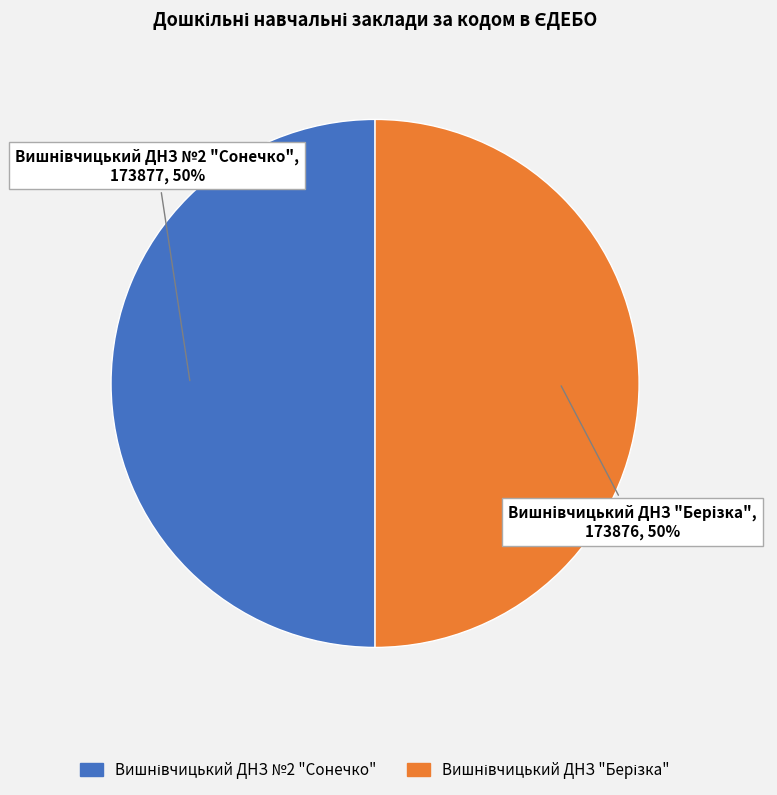

To the nearest percent, what is the average slice percentage?

50%